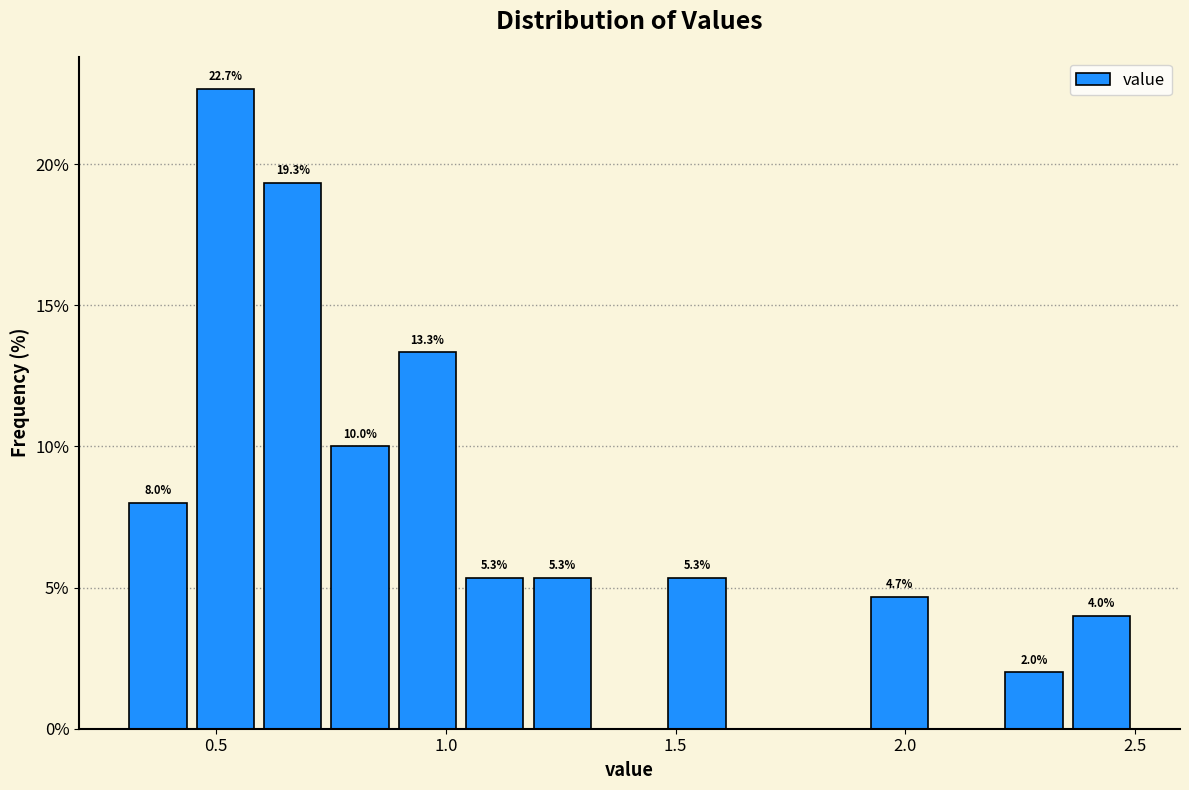

Around what value on the x-axis is the tallest bar? Give the approximate position of its centre, as read against the axis.

0.50